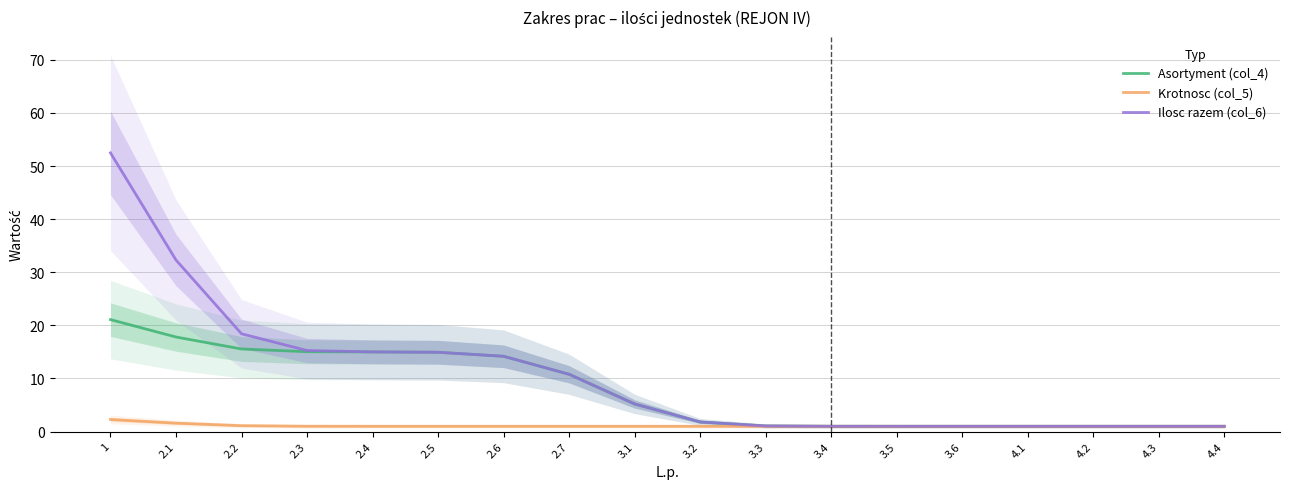

At 3.5, list the series in order from largest to smallest.

Asortyment (col_4), Krotnosc (col_5), Ilosc razem (col_6)